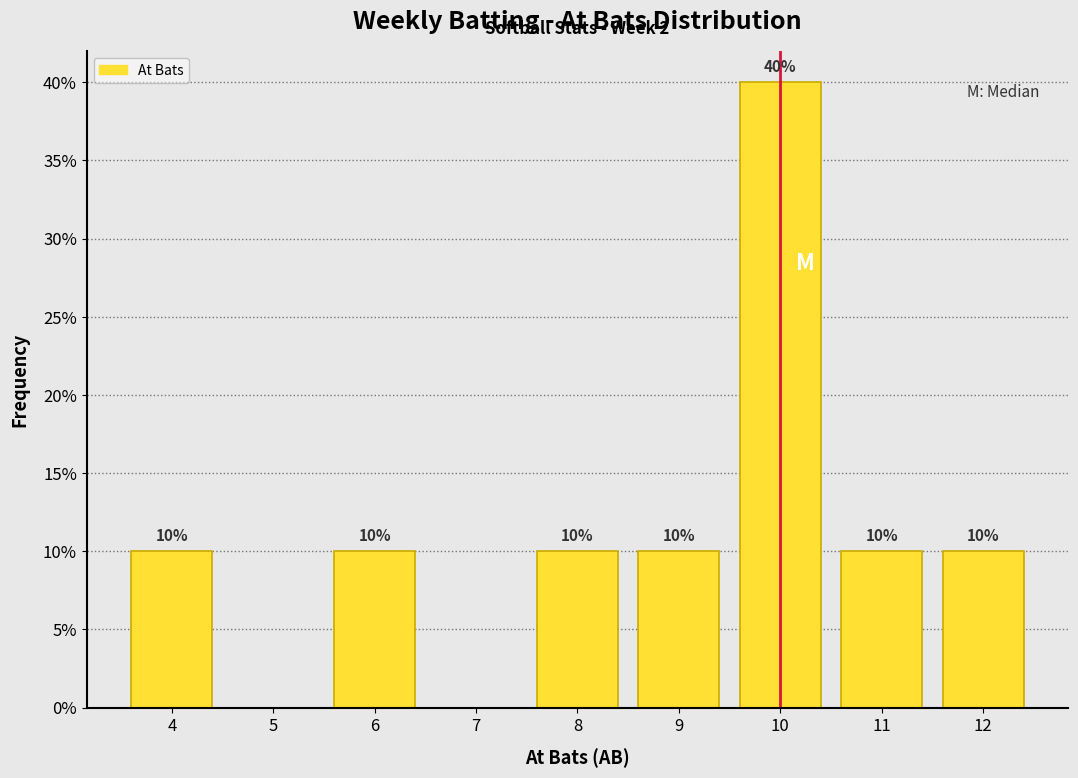

Which range on the x-axis has the tallest bar?

9.5 to 10.5